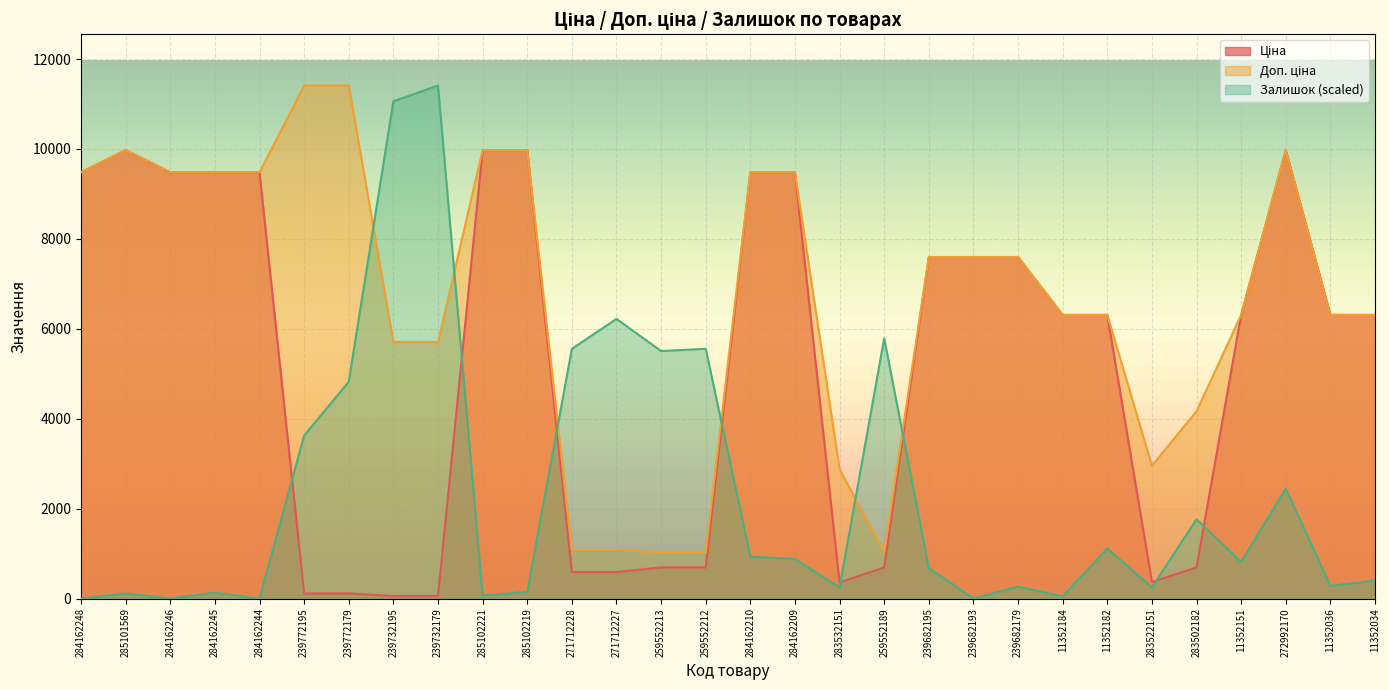

Rank the series by their average value, from lowest to highest.

Залишок, Ціна, Доп. ціна